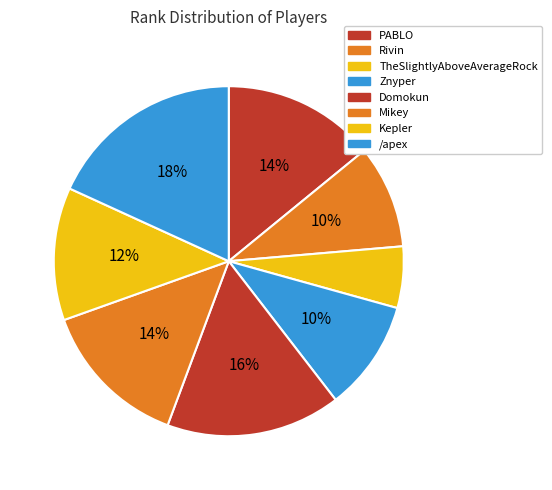

Count the number of slices in the pie.

8